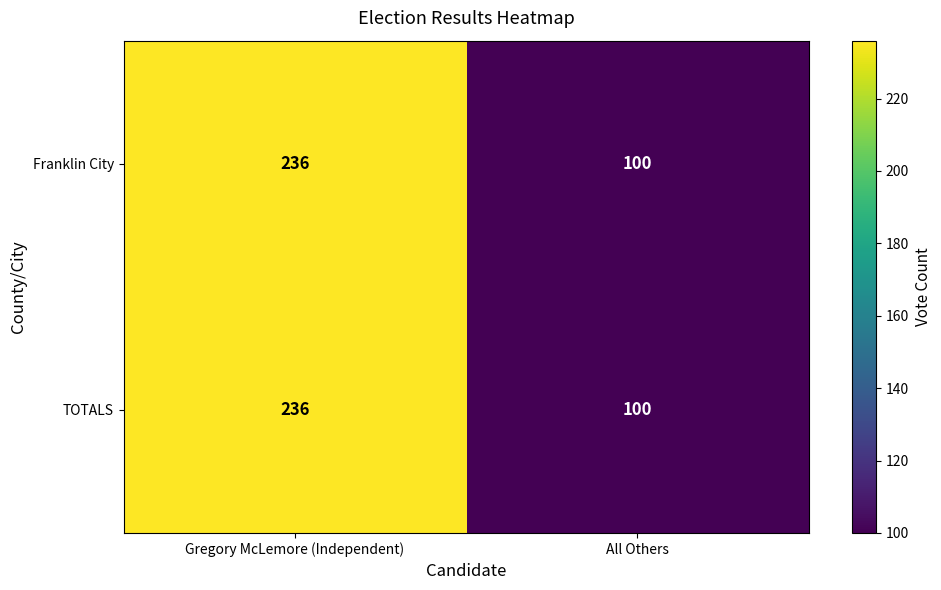

At which category is the sum across all series the highest?

Gregory McLemore (Independent)